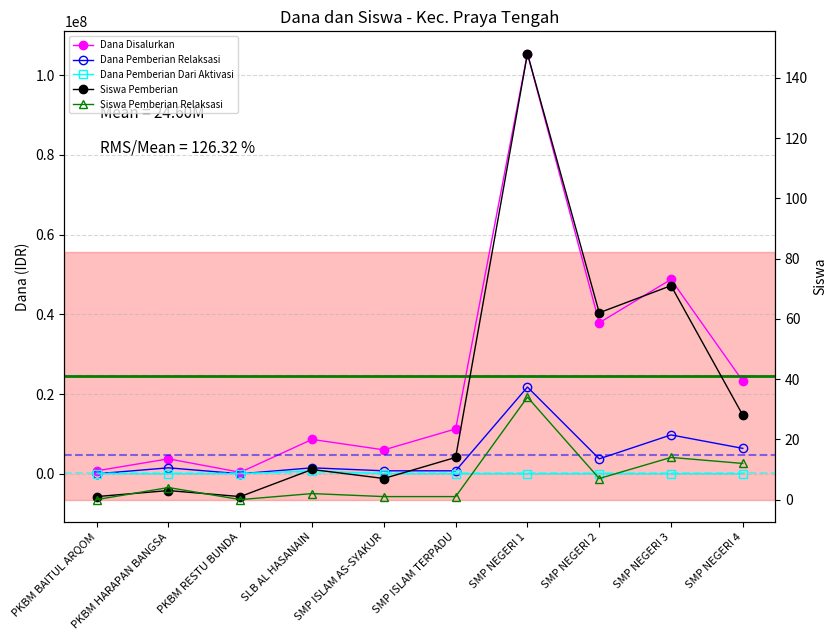

Reading left to right, list all the values displayed in this chart.

Dana Disalurkan: 750000	3750000	375000	8625000	6000000	11250000	105375000	37875000	48750000	23250000
Dana Pemberian Relaksasi: 0	1500000	0	1500000	750000	750000	21750000	3750000	9750000	6375000
Dana Pemberian Dari Aktivasi: 0	0	0	750000	0	0	0	0	0	0
Siswa Pemberian: 1	3	1	10	7	14	148	62	71	28
Siswa Pemberian Relaksasi: 0	4	0	2	1	1	34	7	14	12